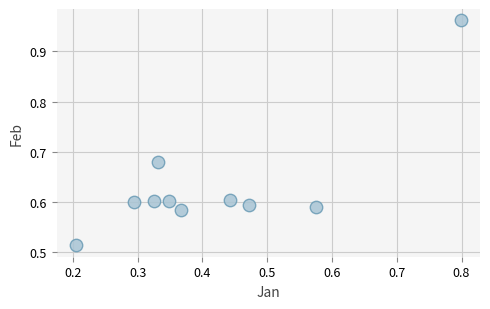

What is the average X value?

0.4